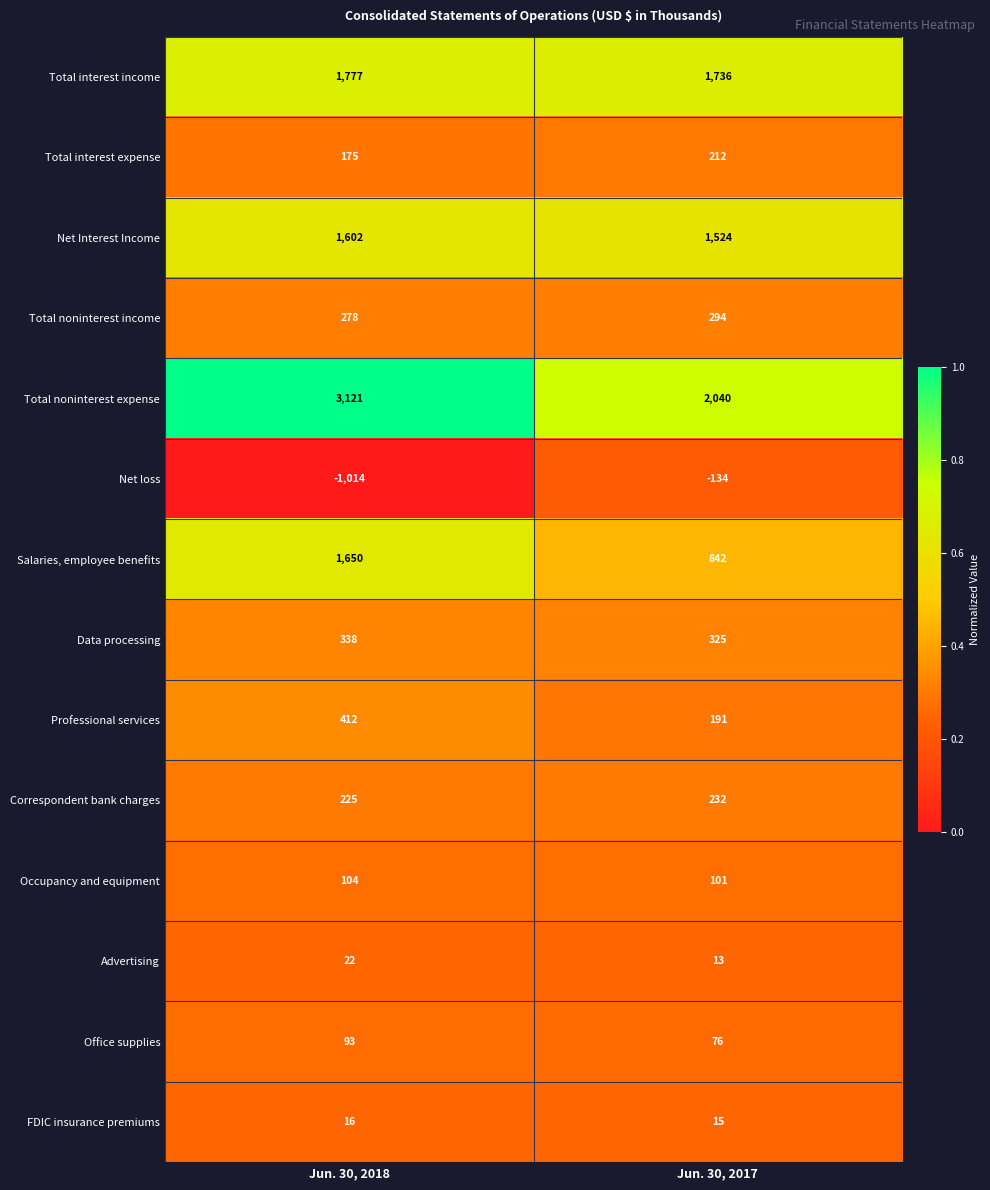

The value of Total interest expense at Jun. 30, 2017 is 212. True or false?

True